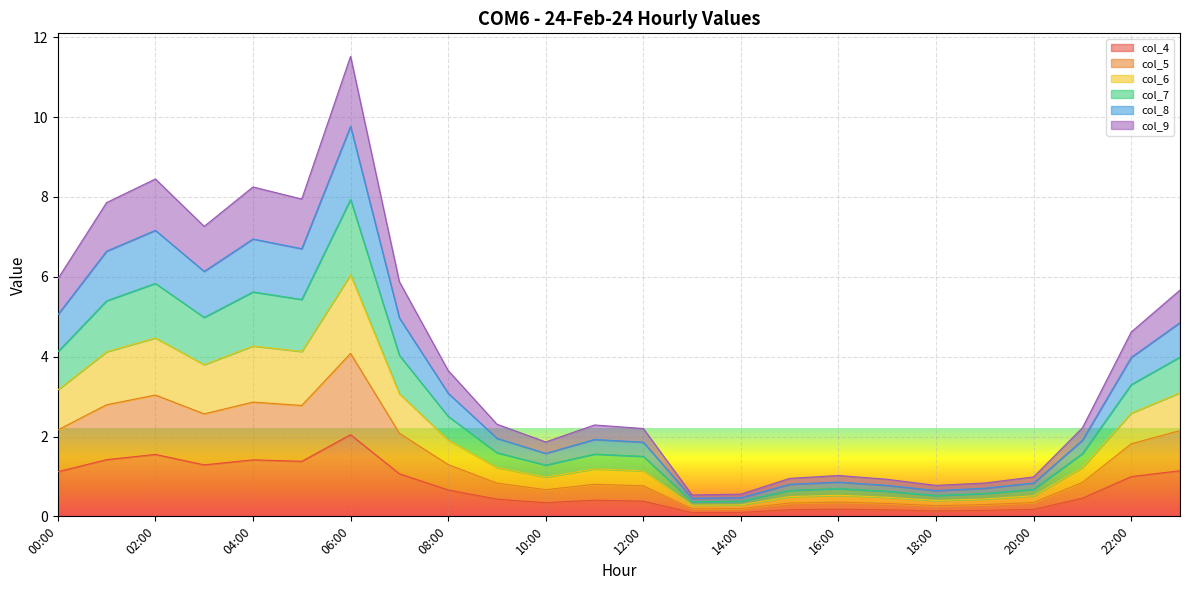

True or false: col_4 and col_7 cross at least once.

False